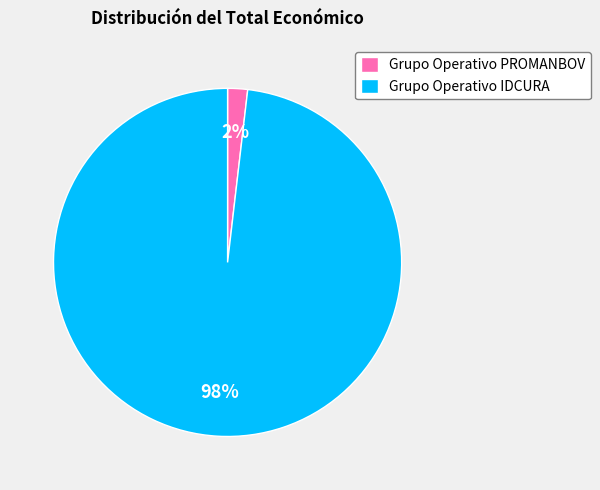

To the nearest percent, what percentage of the pie is Grupo Operativo PROMANBOV?

2%